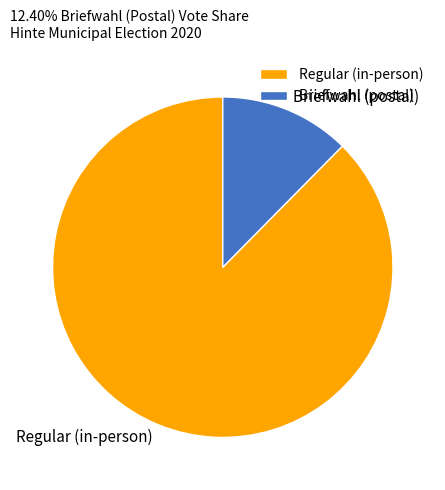

Combined, do Regular (in-person) and Briefwahl (postal) account for over 50%?

Yes